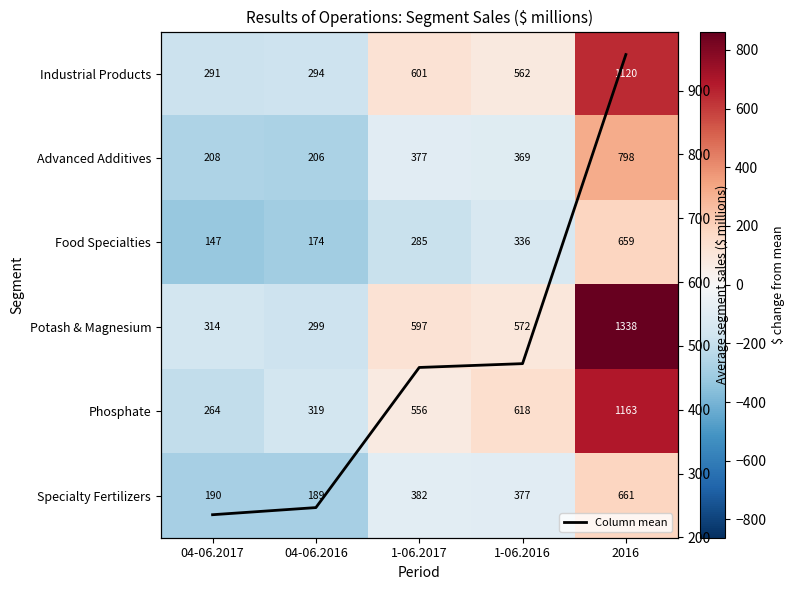

What is the minimum value for Phosphate?

-211.5